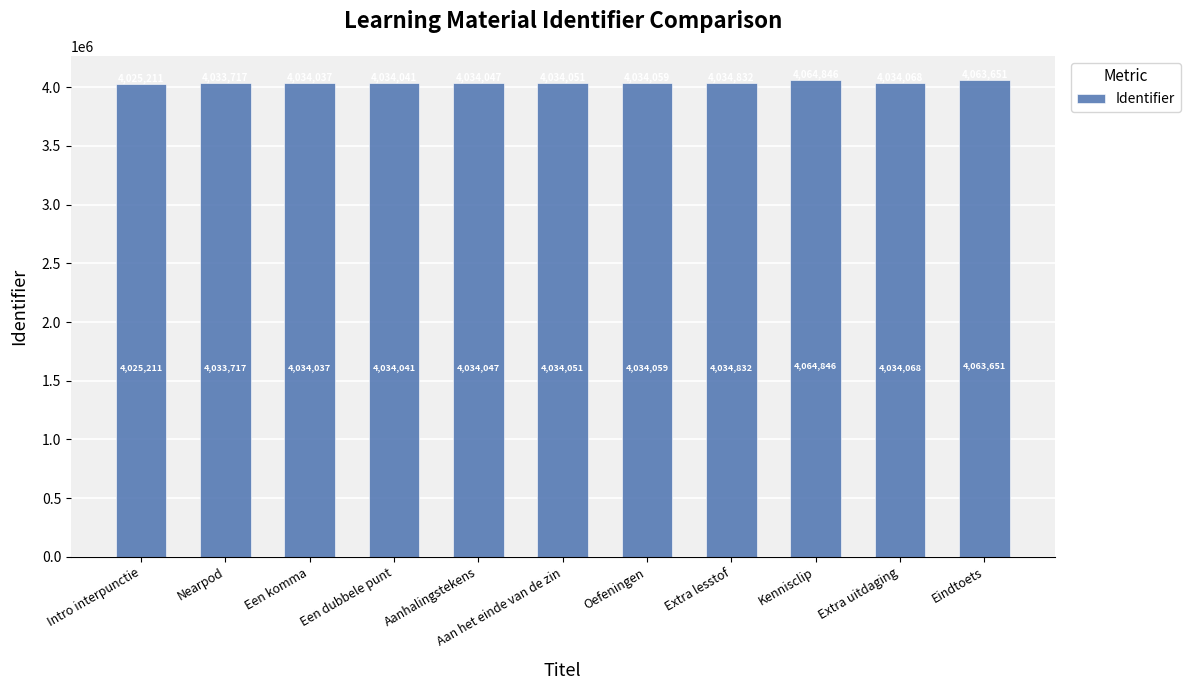

How many data points are less than 4034051?

5